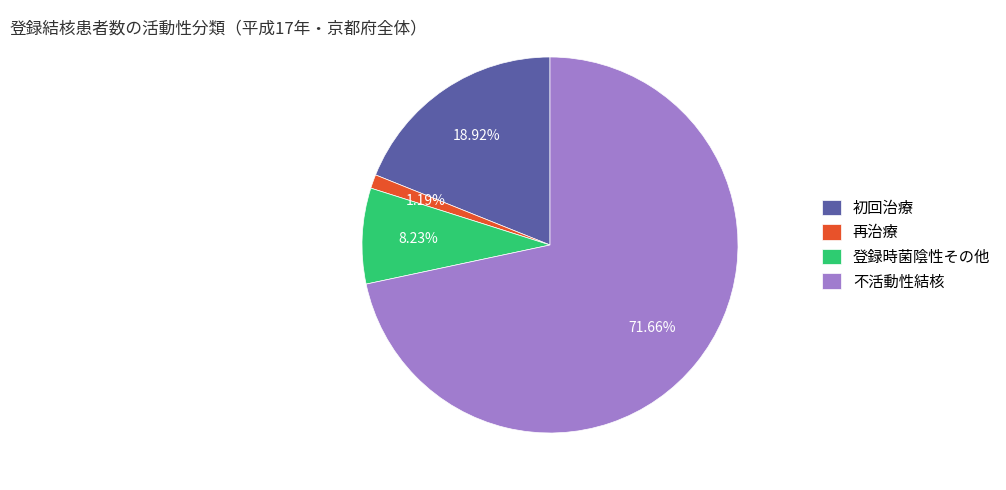

The 再治療 slice represents 1% of the pie. True or false?

True